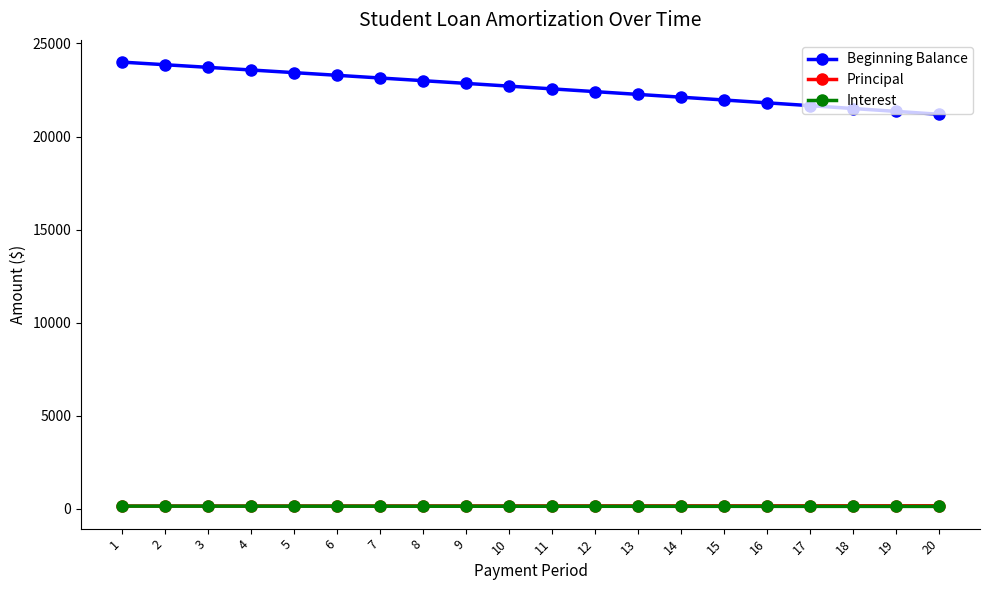

Which series has the widest spread of values?

Beginning Balance